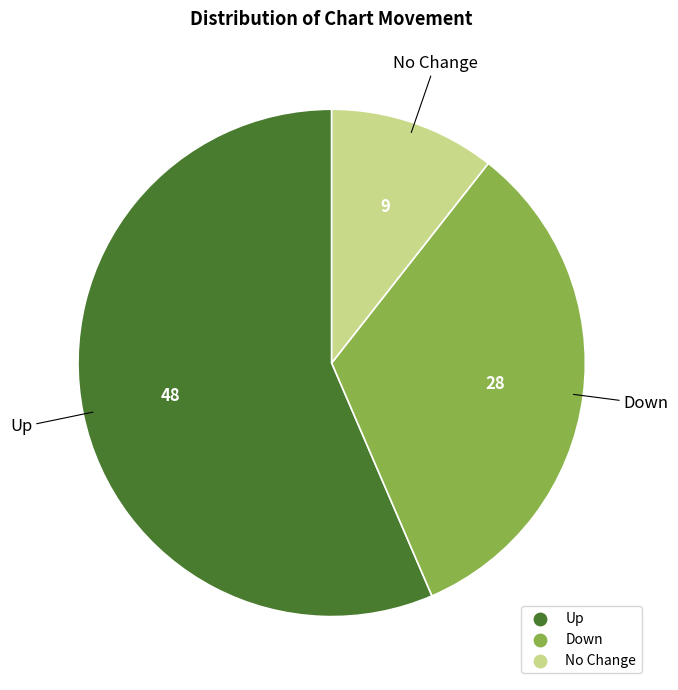

Is there a majority slice in this chart?

Yes